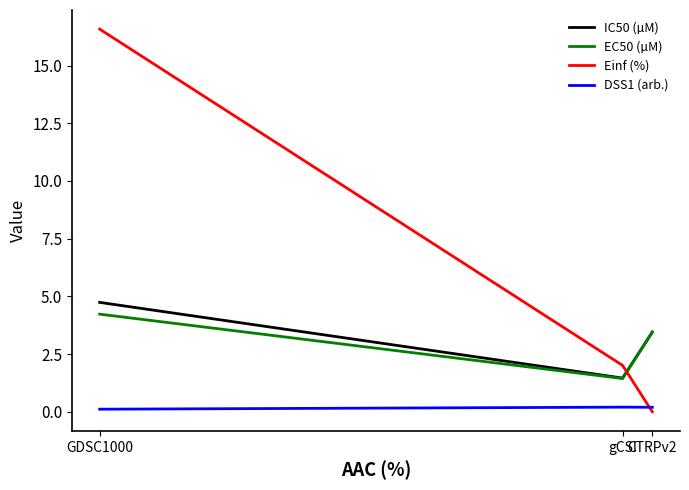

What position from the left is GDSC1000?

1